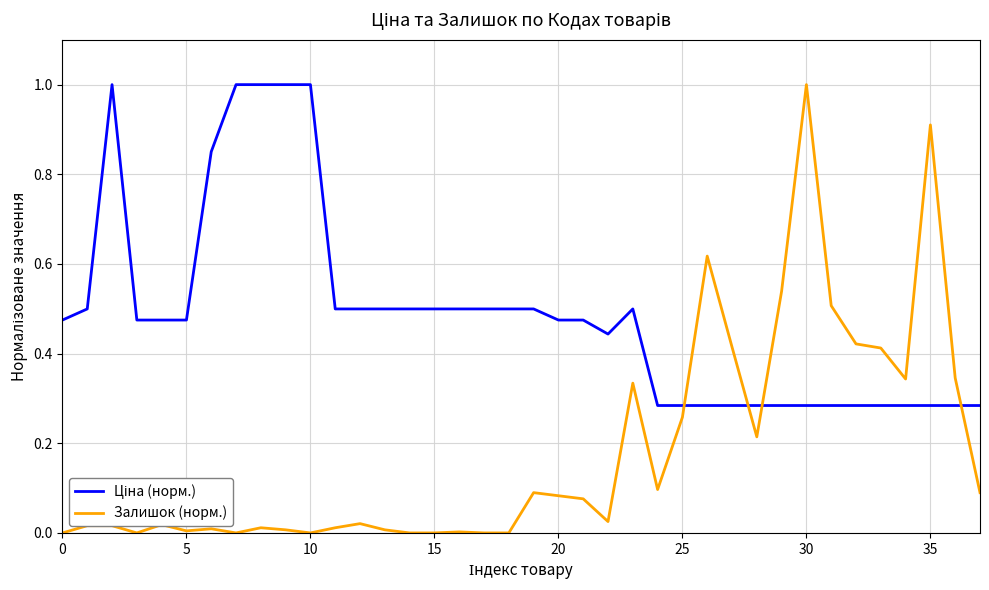

What is the difference between the maximum and minimum values in the Залишок (норм.) series?

1.0